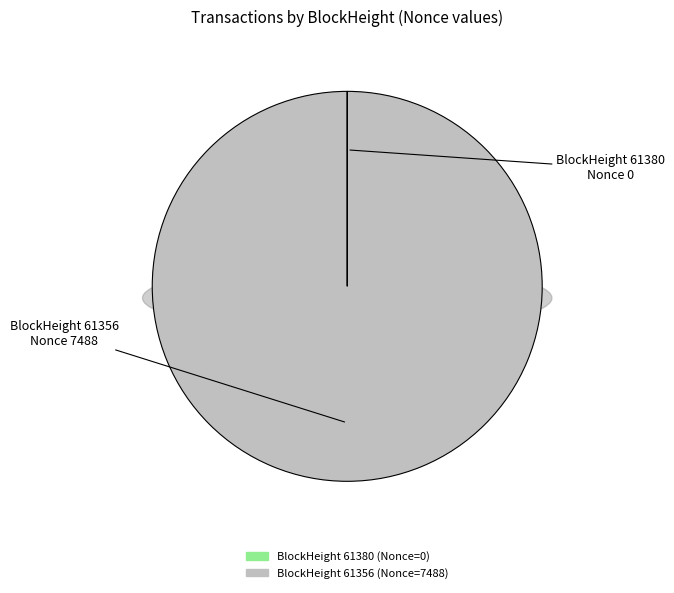

To the nearest percent, what is the difference between the 61380 and 61356 slice percentages?

100%